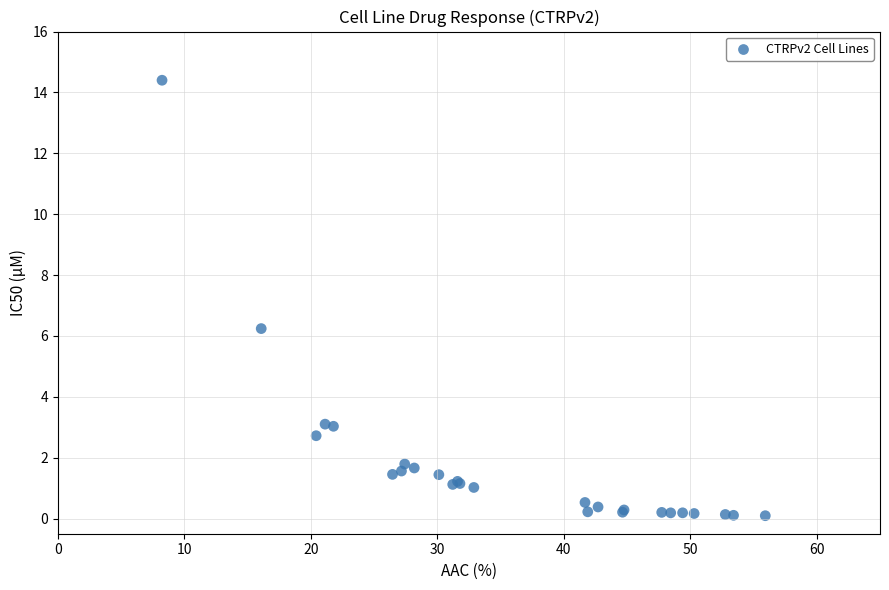

What Y value in the scatter plot is closest to 7?

6.2